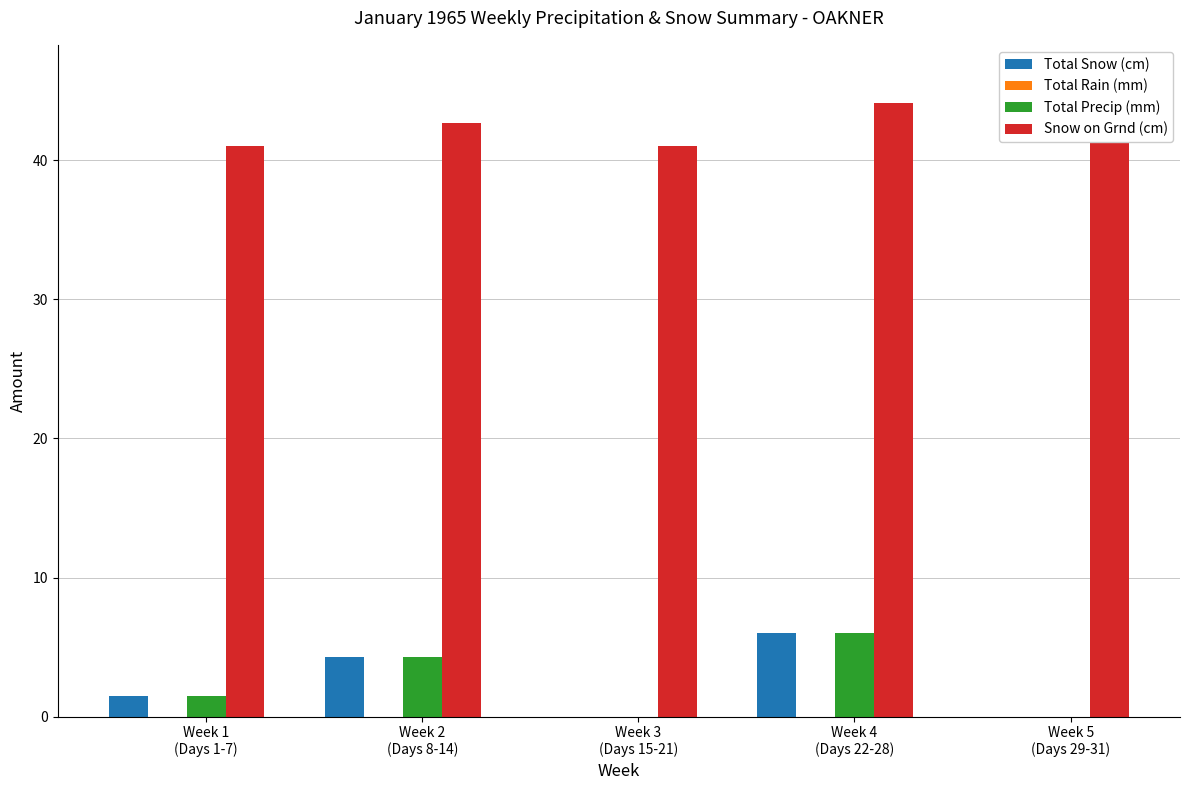

What is the label of the 2nd bar from the left?

Week 2
(Days 8-14)